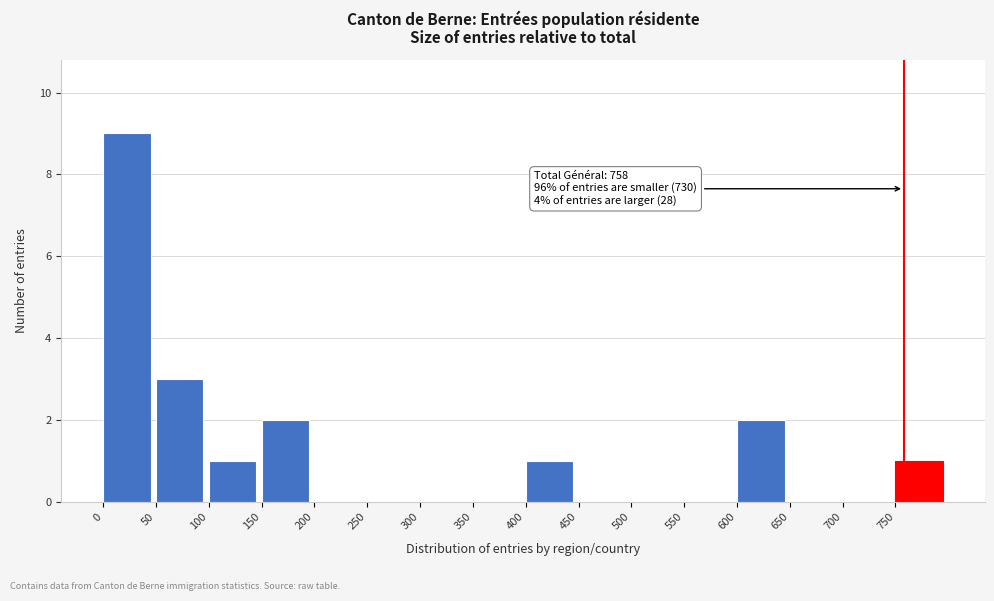

Over which range of the x-axis is the bar tallest?

0 to 50